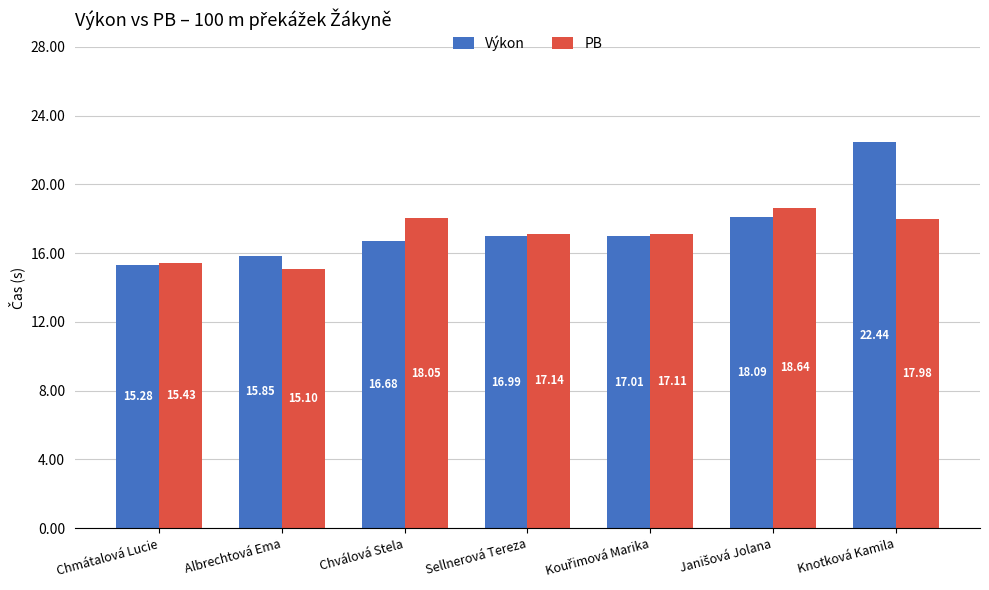

Where does the Výkon series first go above 16?

Chválová Stela